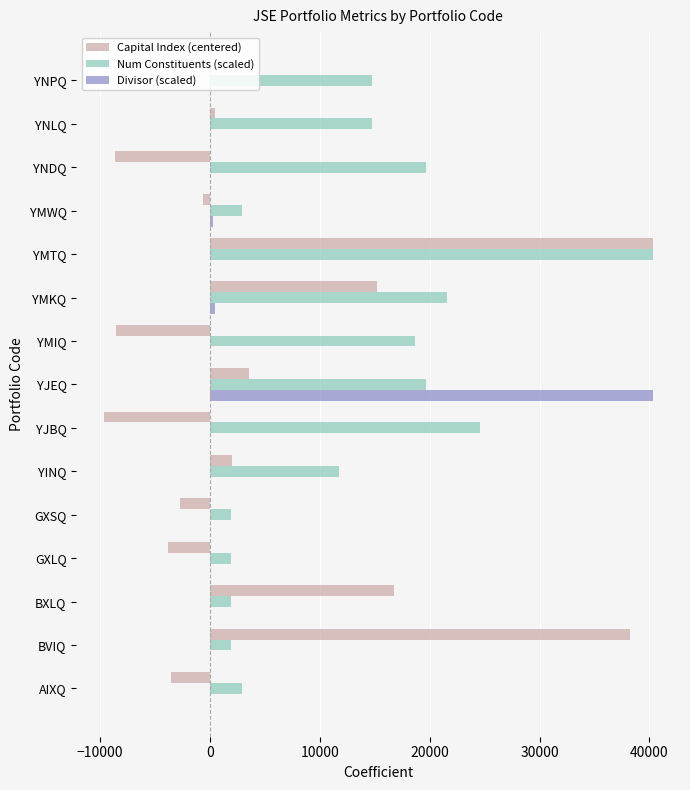

The value of Capital Index (centered) at YNDQ is -12411.1. True or false?

False